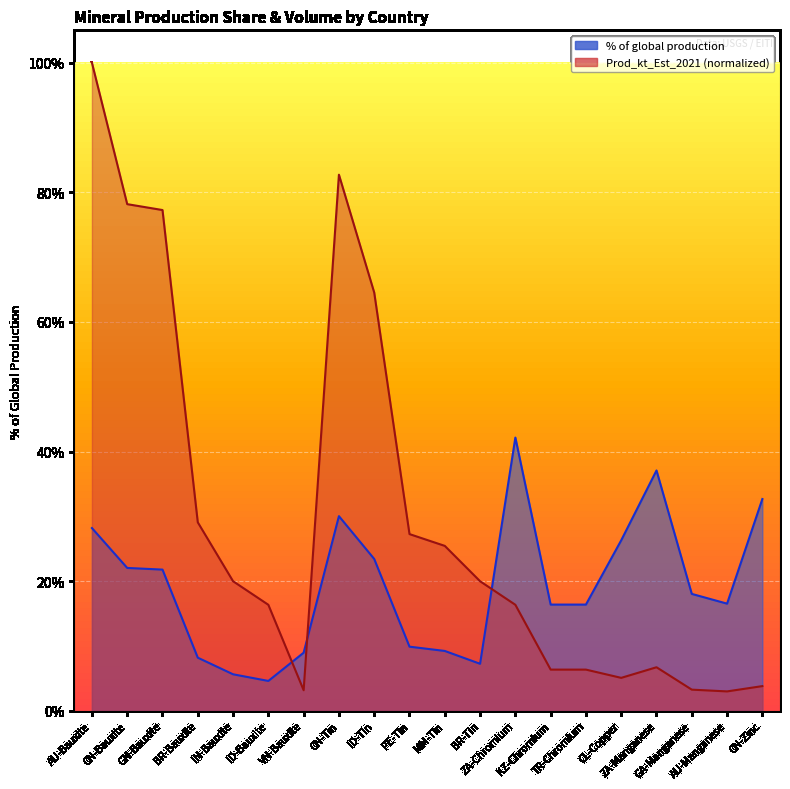

Reading left to right, what are all the values shown in this chart?

% of global production: 0.3	0.2	0.2	0.1	0.1	0.0	0.1	0.3	0.2	0.1	0.1	0.1	0.4	0.2	0.2	0.3	0.4	0.2	0.2	0.3
Prod_kt_Est_2021: 1.0	0.8	0.8	0.3	0.2	0.2	0.0	0.8	0.6	0.3	0.3	0.2	0.2	0.1	0.1	0.1	0.1	0.0	0.0	0.0